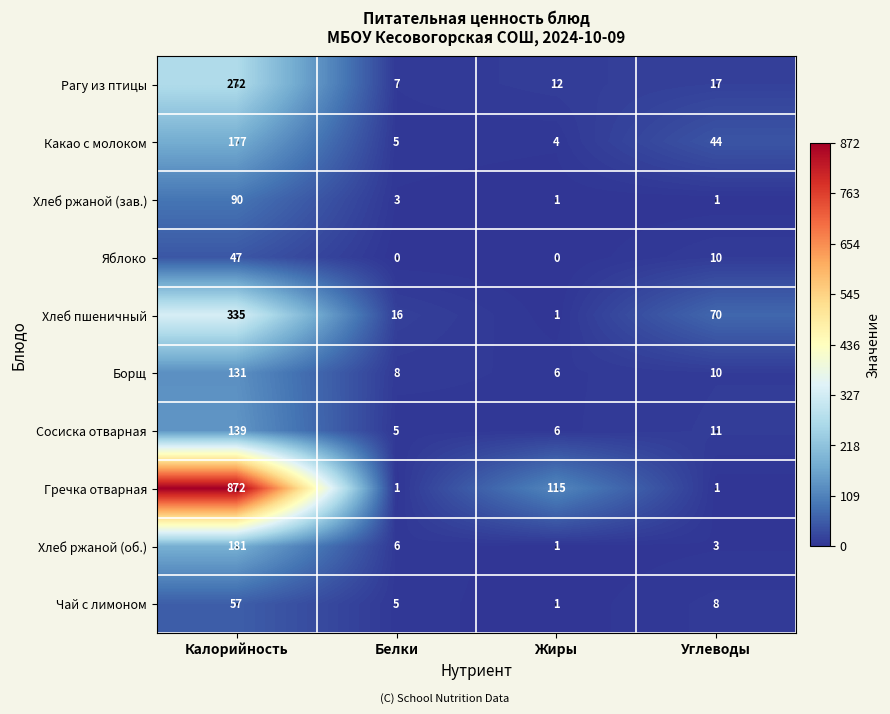

What is the total value across all series at Белки?

56